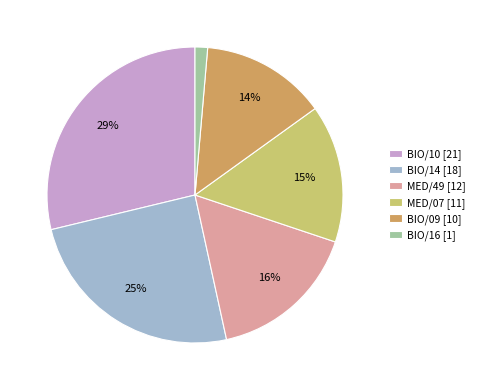

Approximately how many times larger is the value at BIO/10 [21] compared to MED/07 [11]?

1.9